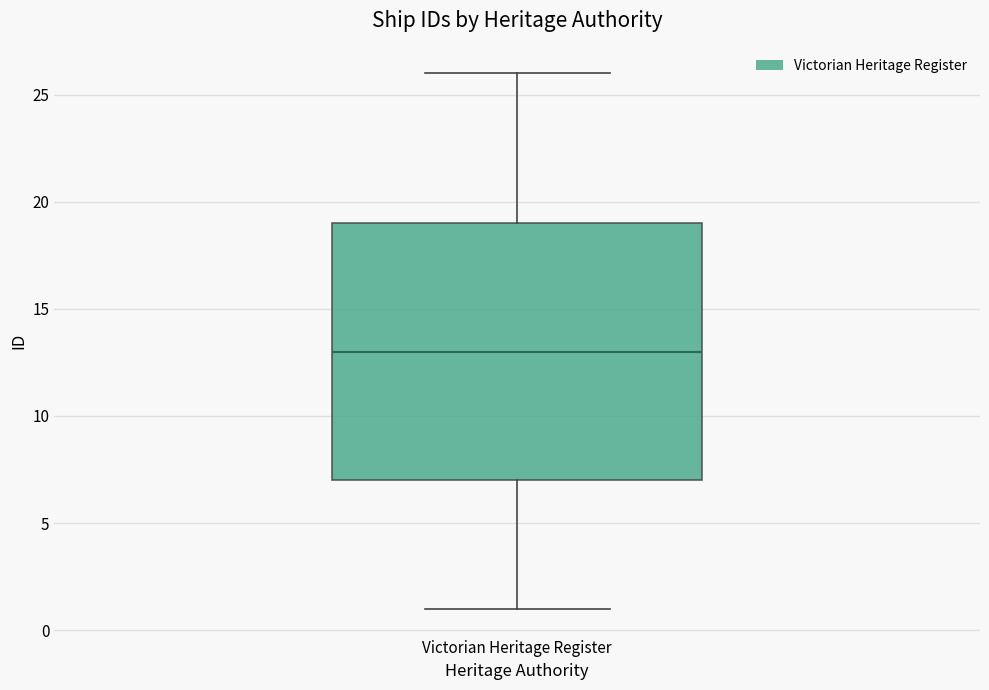

Where does the upper whisker of the box for Victorian Heritage Register end on the y-axis? The values are not printed on the chart, so give them approximately, as read against the axis.

26